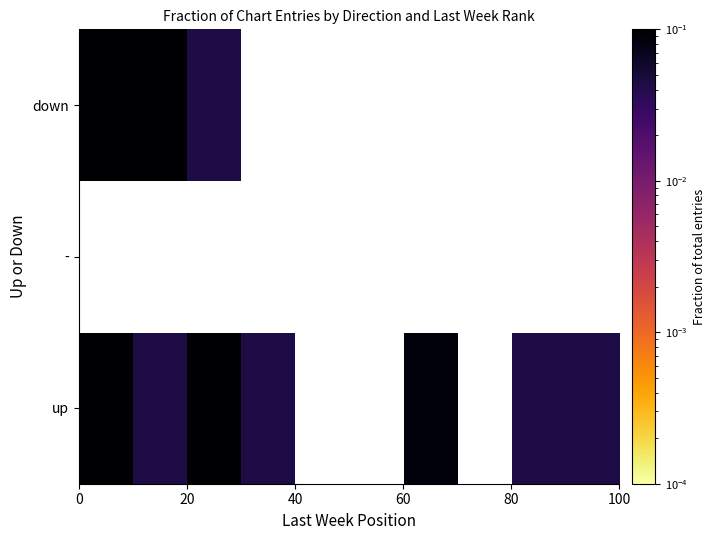

How many series are shown in this chart?

3